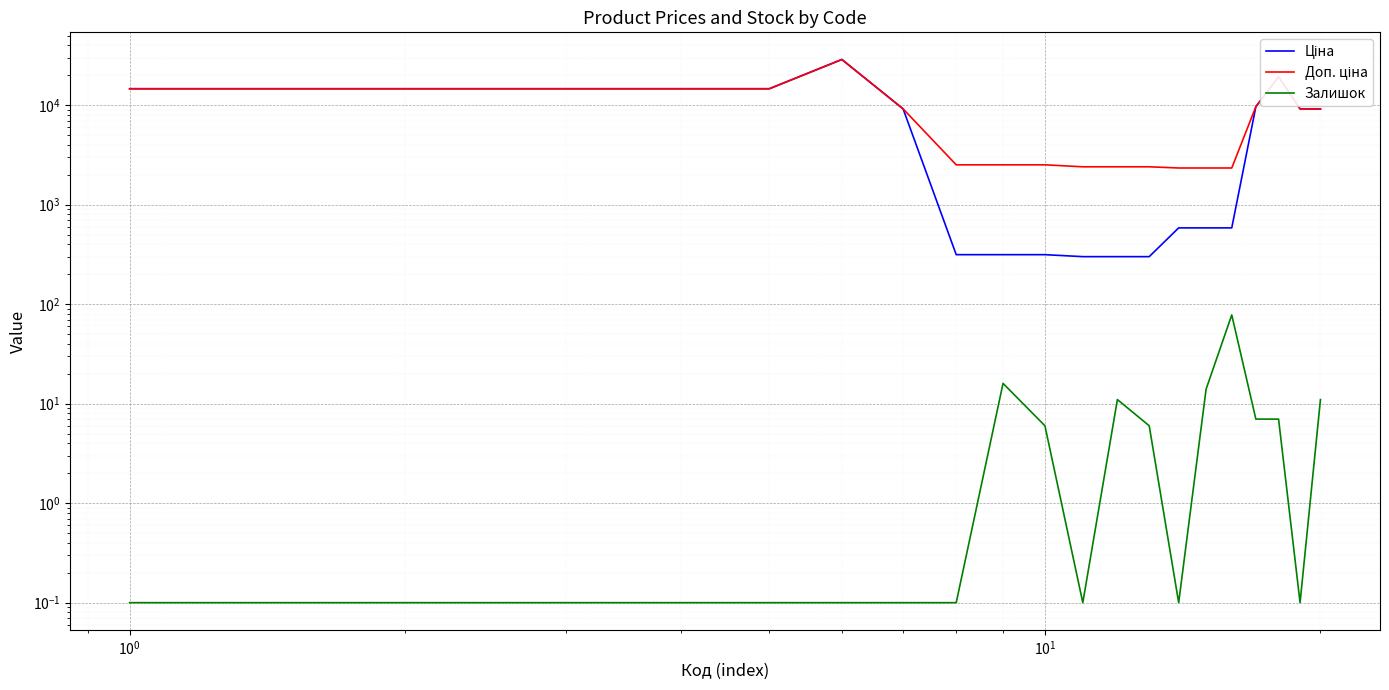

True or false: Залишок and Ціна intersect in this chart.

False